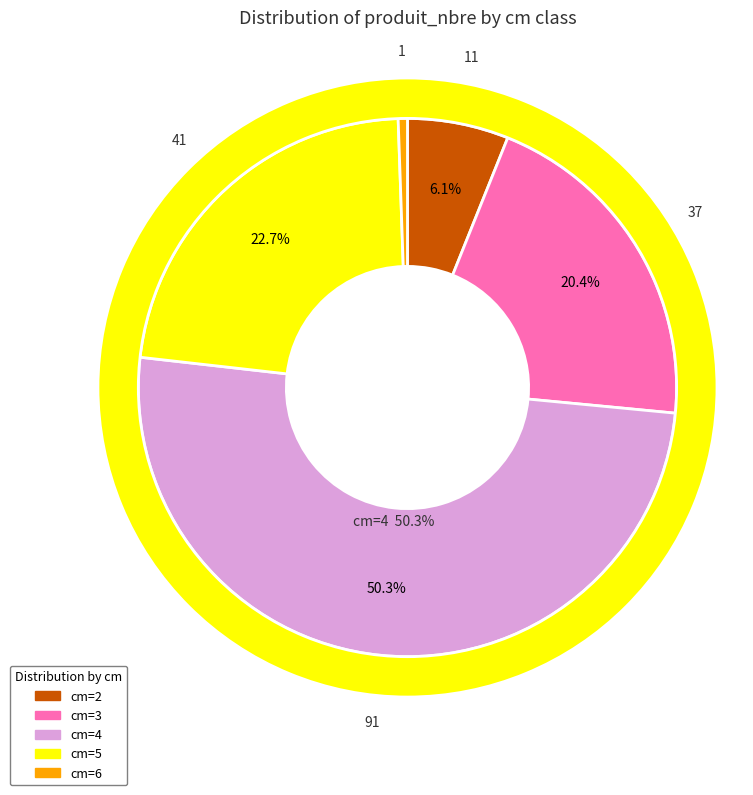

Do cm=2 and cm=5 together represent more than half of the pie?

No